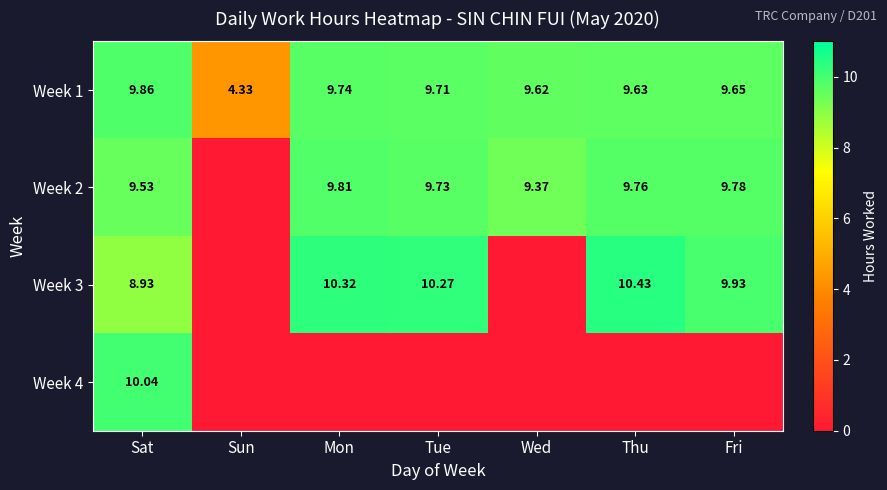

The value of Week 1 at Mon is 9.7. True or false?

True